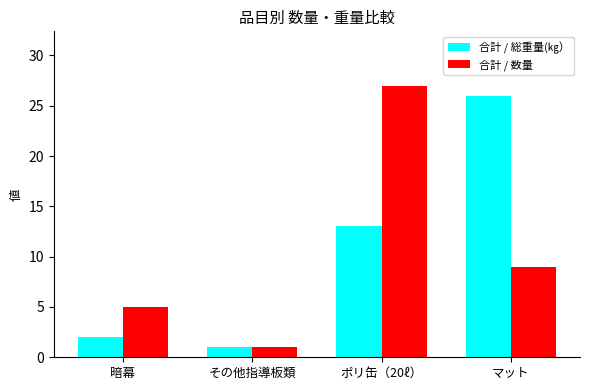

What is the value of the 合計 / 総重量(㎏） bar at the 2nd from the left?

1